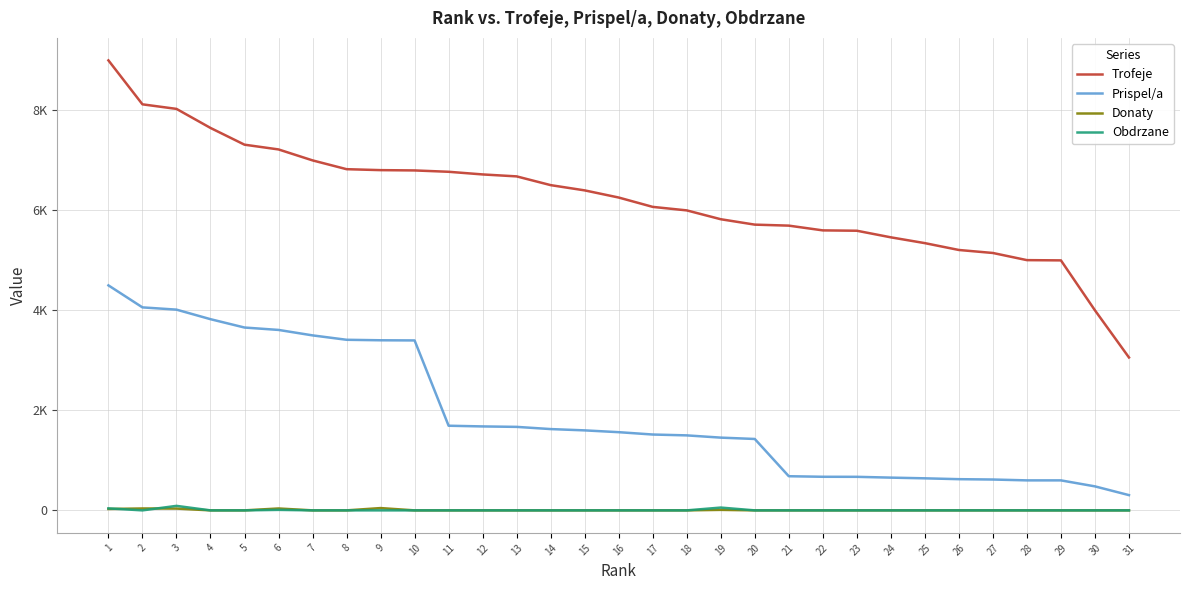

What are all the series names shown in the legend?

Trofeje, Prispel/a, Donaty, Obdrzane